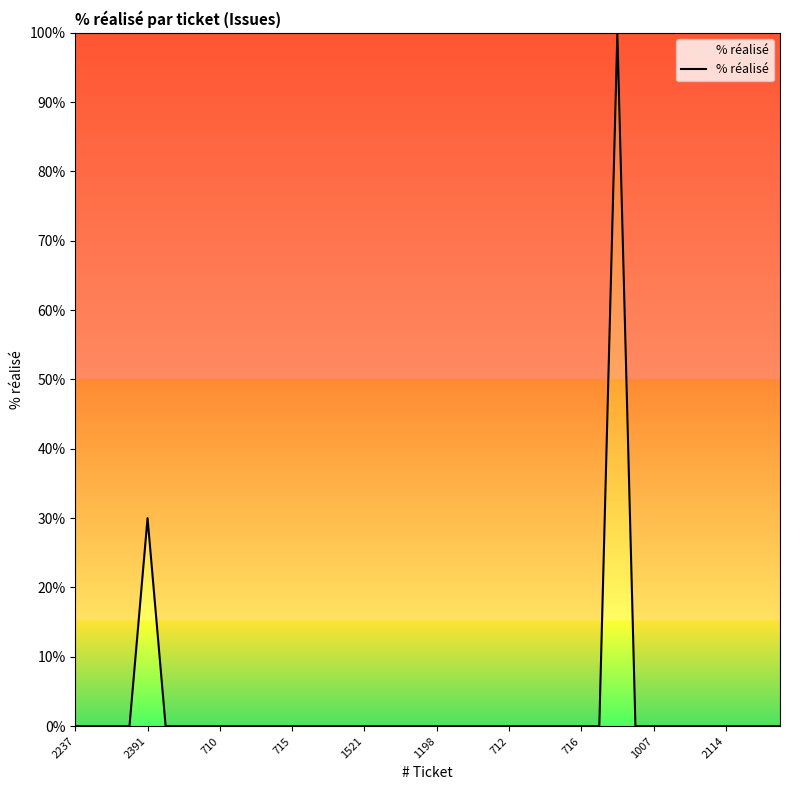

What is the greatest value displayed?

100